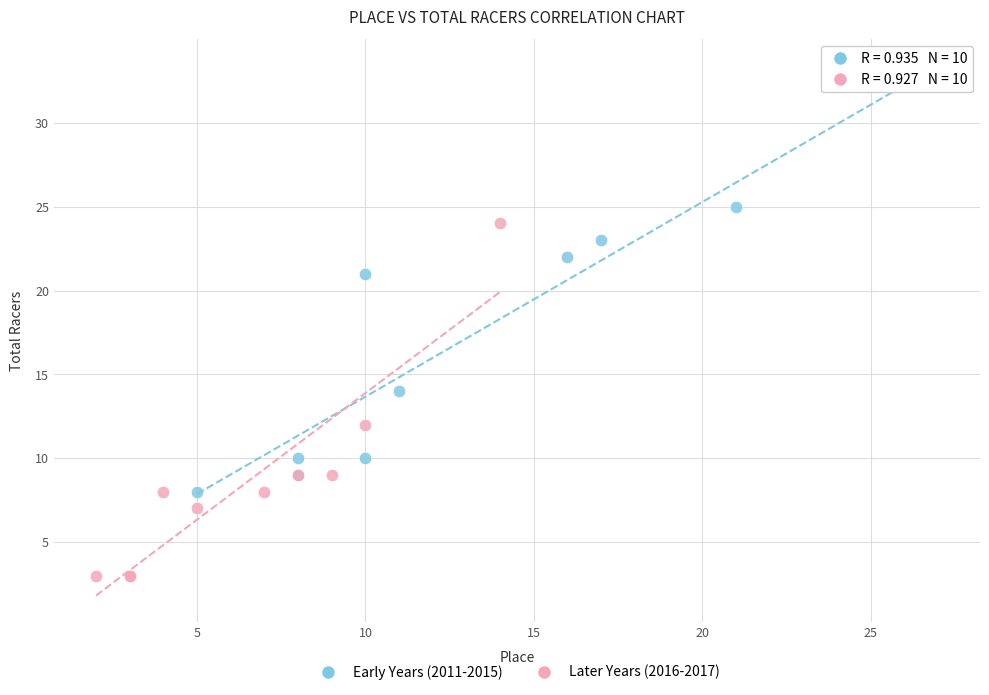

Which series contains the highest Y value?

Early Years (2011-2015)